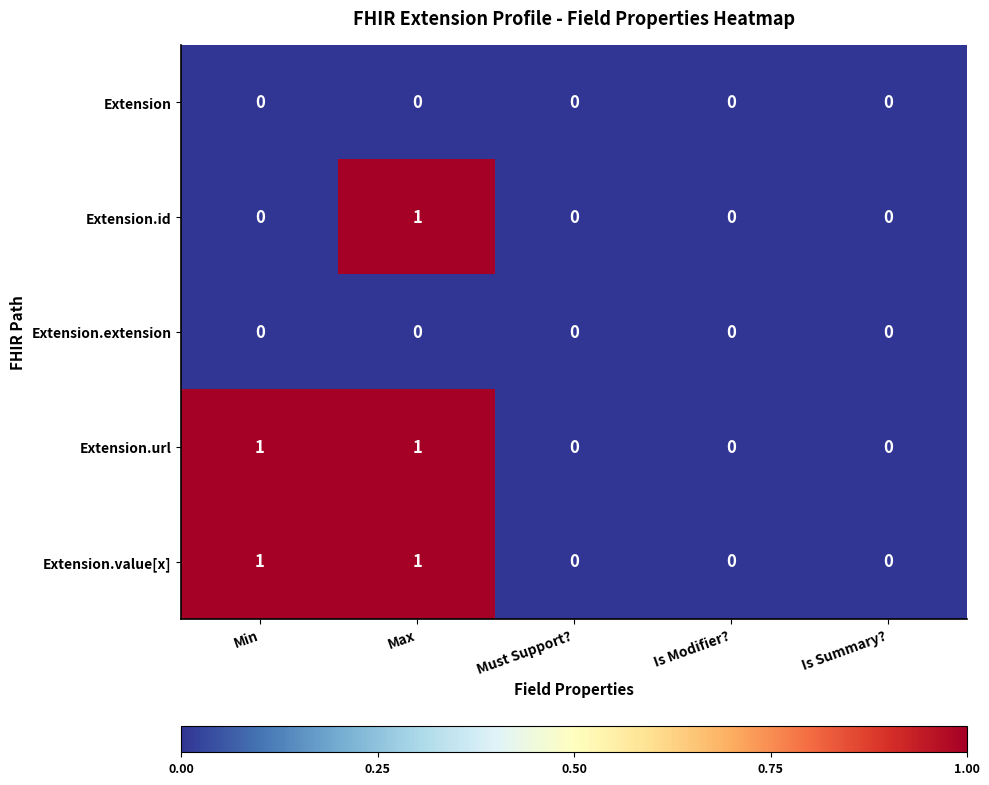

How many Extension.id values are between 0 and 1?

5